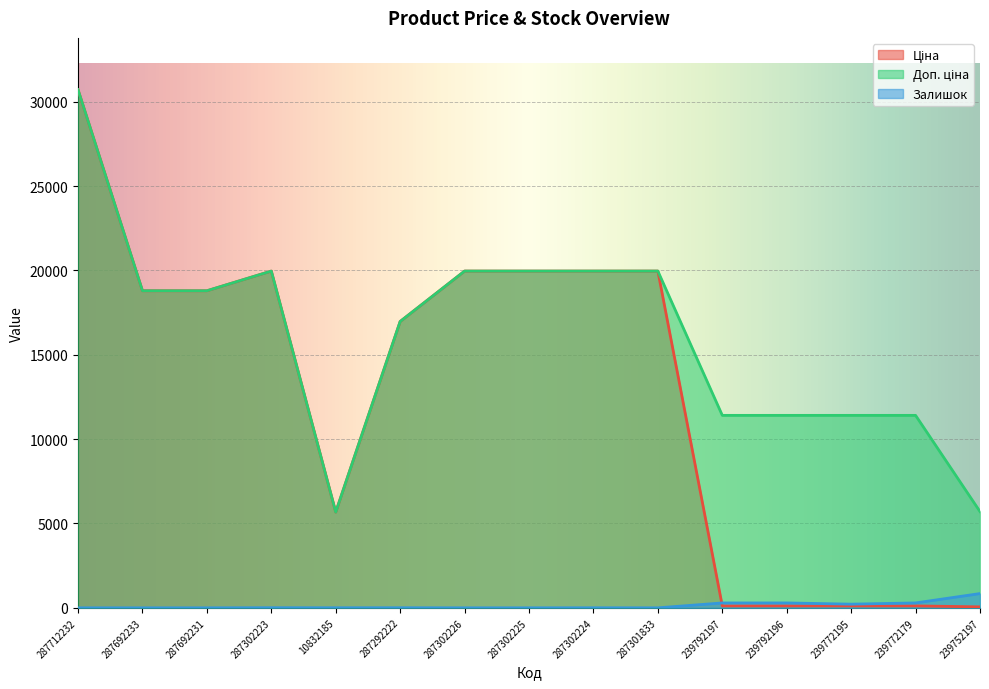

Between 287302223 and 287692233, which is larger?

287302223